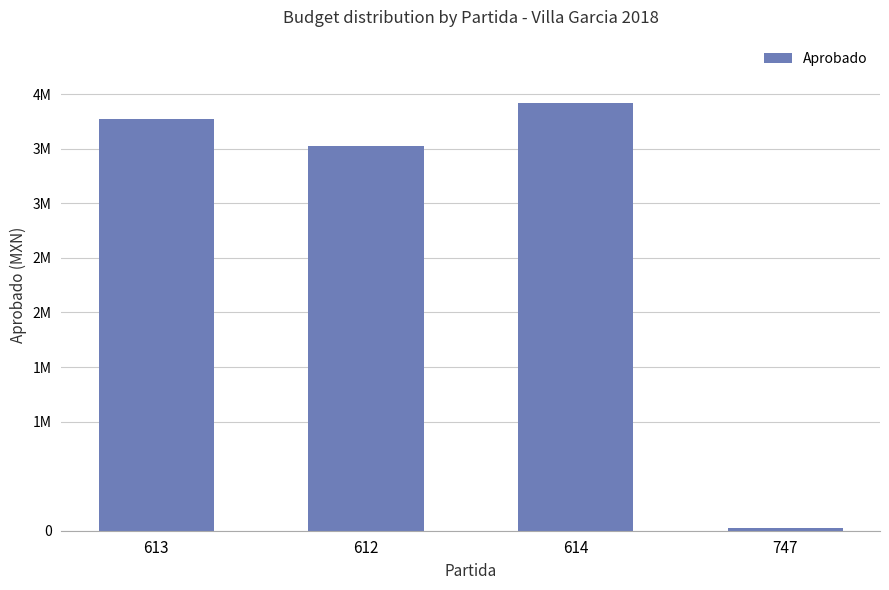

What is the difference between the values at 747 and 613?

3749772.5